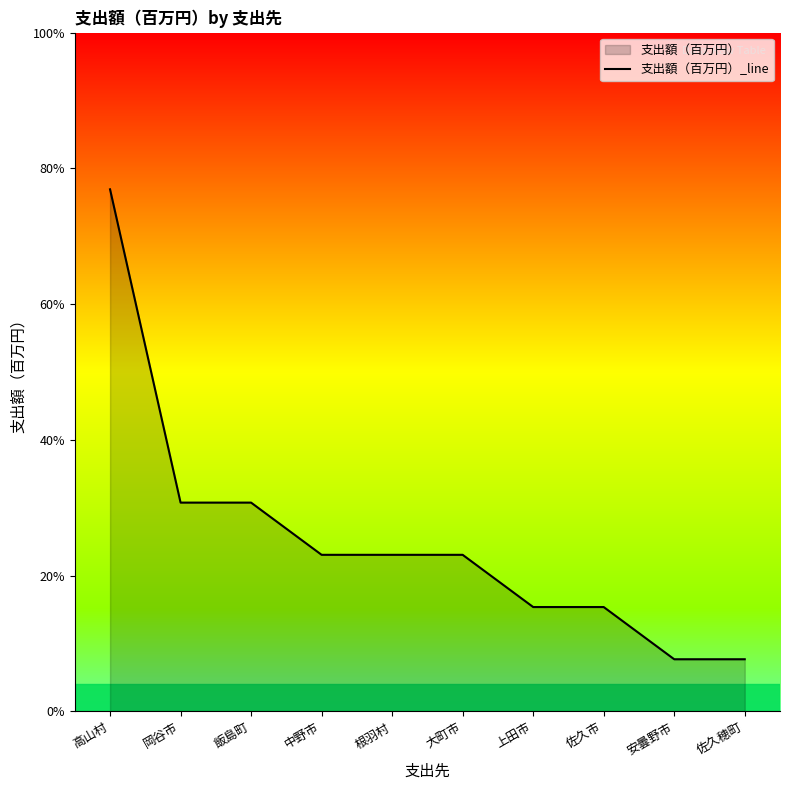

What is the smallest value displayed?

0.1